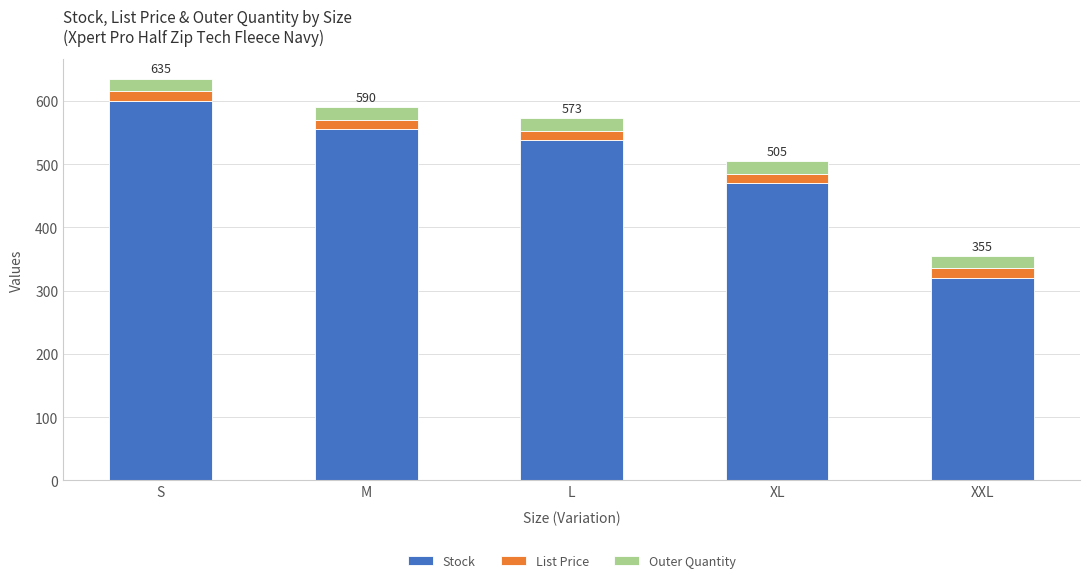

Reading right to left, transcribe the values for Stock.

XXL=320.0	XL=470.0	L=538.0	M=555.0	S=600.0